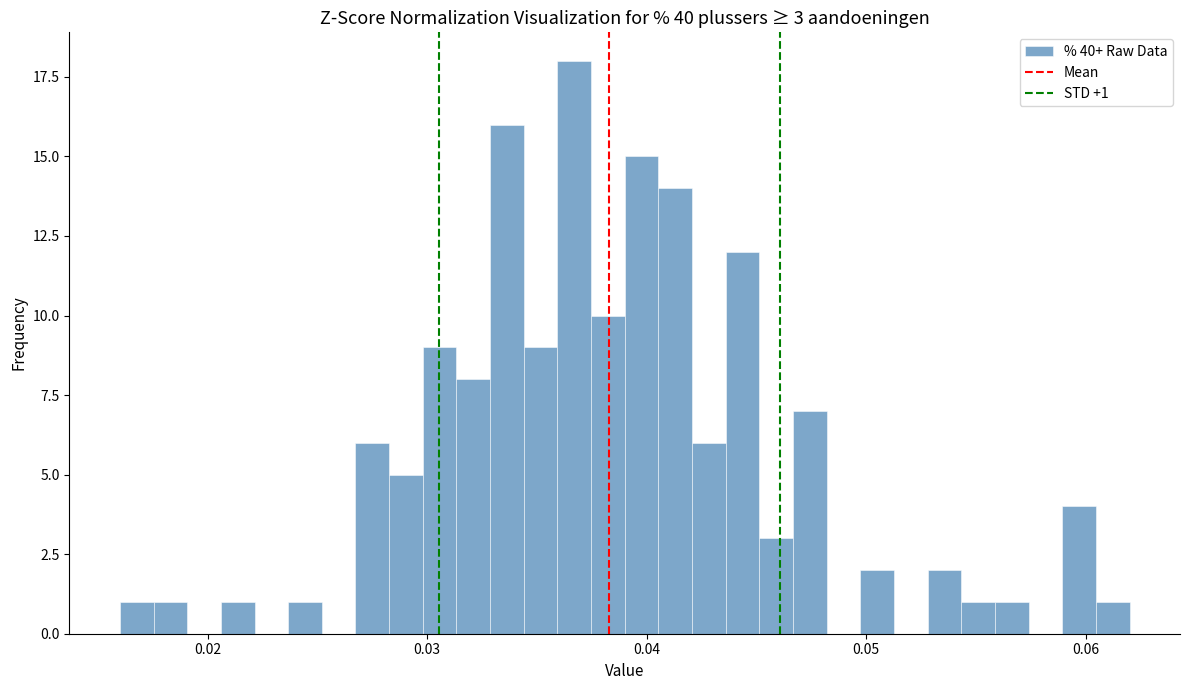

Read against the x-axis, roughly where is the centre of the tallest bar?

0.037